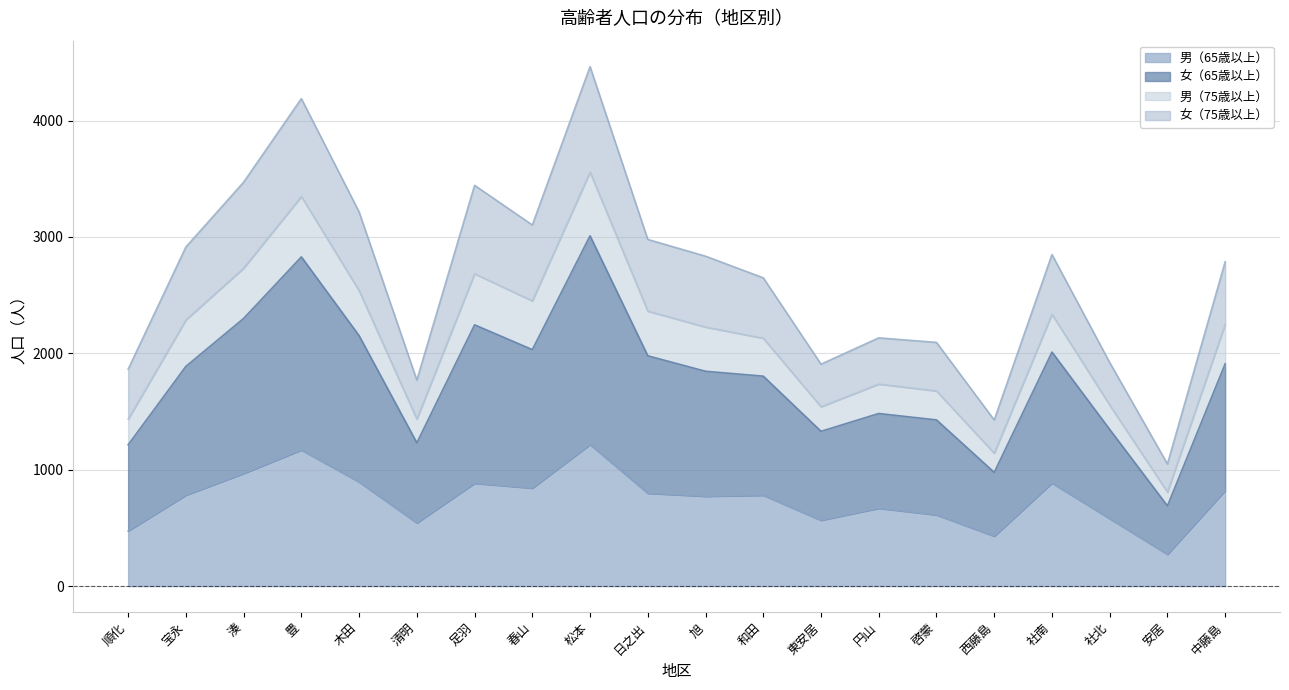

What is the total value across all series at 足羽?

3444